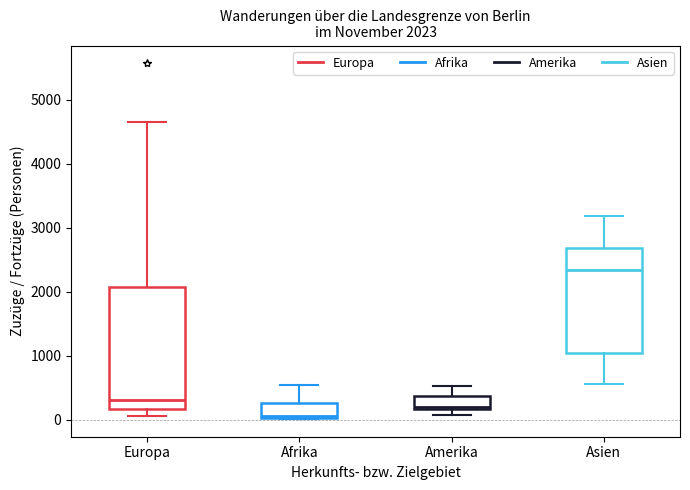

Which box is the tallest, from its lower edge to its upper edge?

Europa